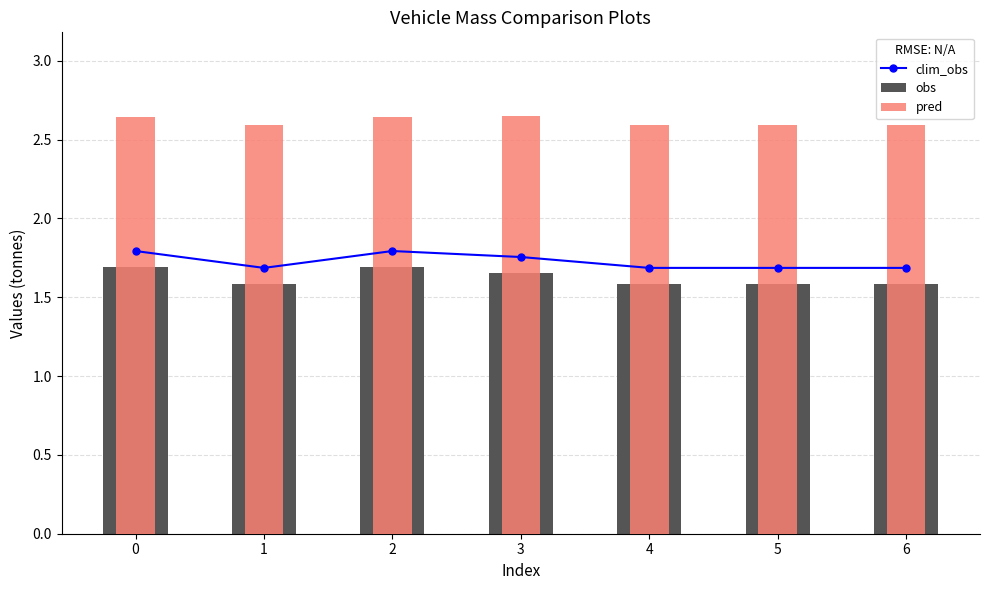

What is the maximum value shown in the chart?

2.6